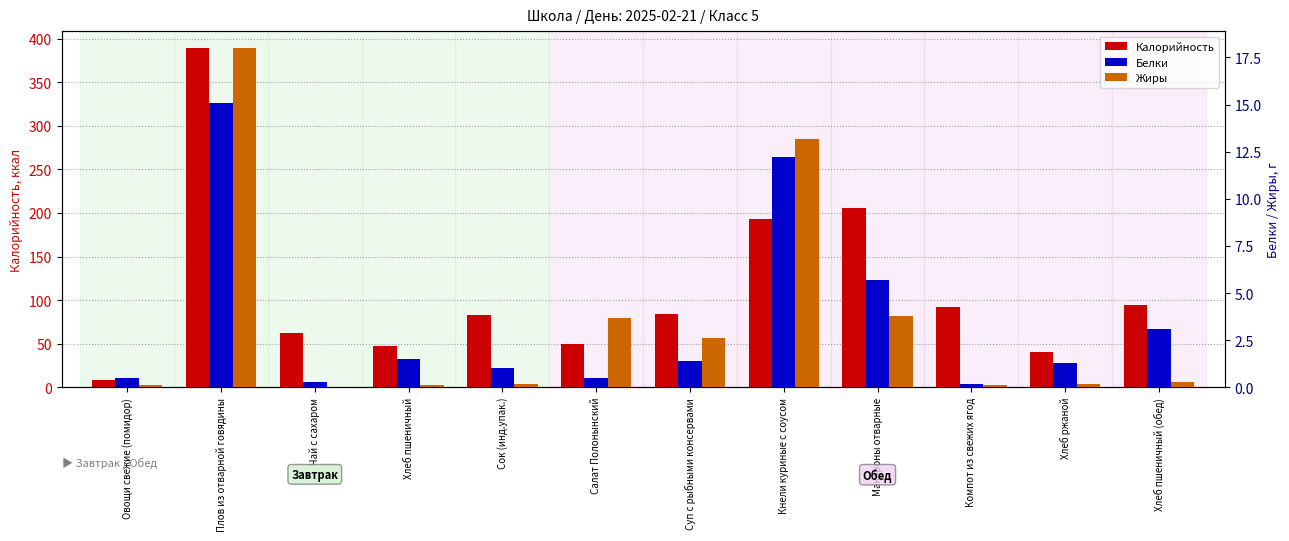

The value of Жиры at Хлеб пшеничный (обед) is 0.3. True or false?

True